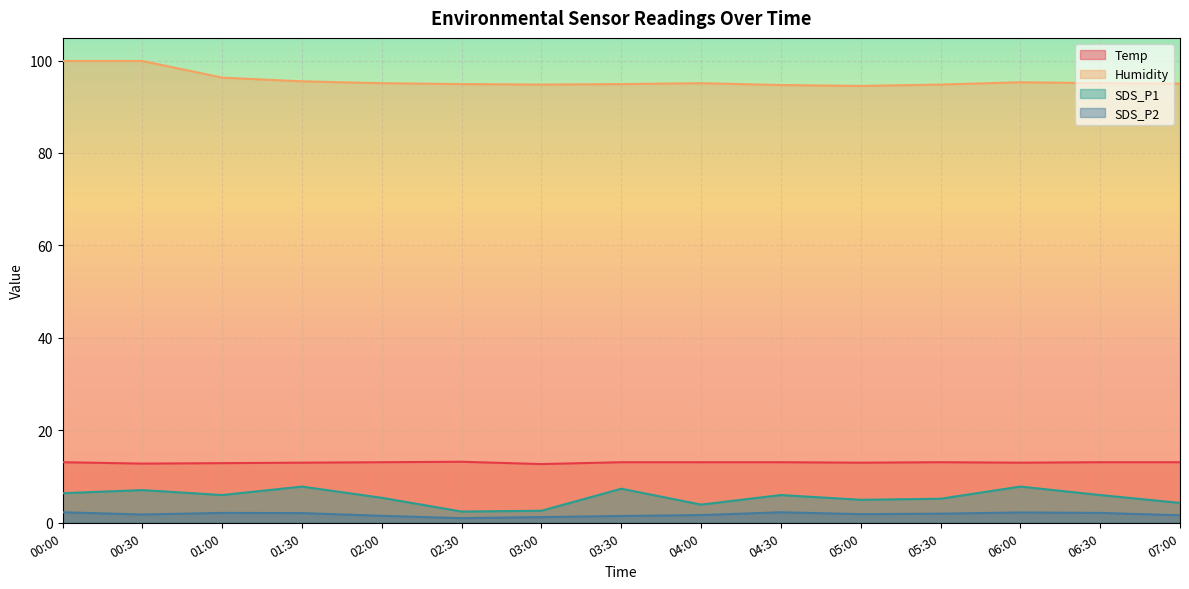

What is the approximate value of SDS_P1 at 00:30?

7.1